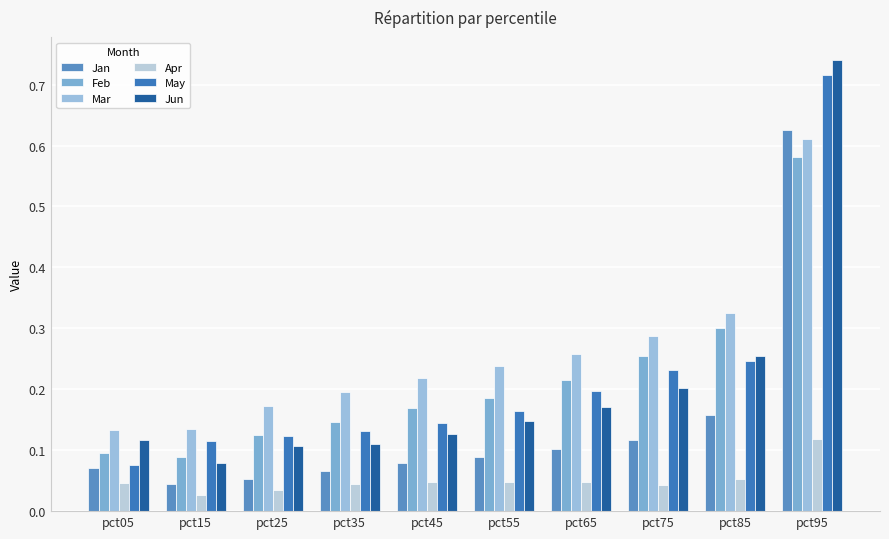

What is the maximum value for Mar?

0.6